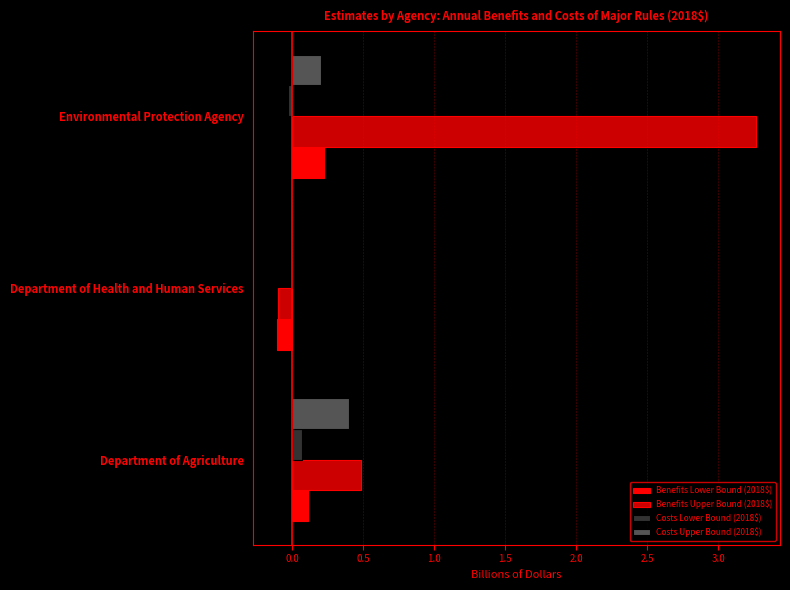

Which series has the largest total across all categories?

Benefits Upper Bound (2018$)